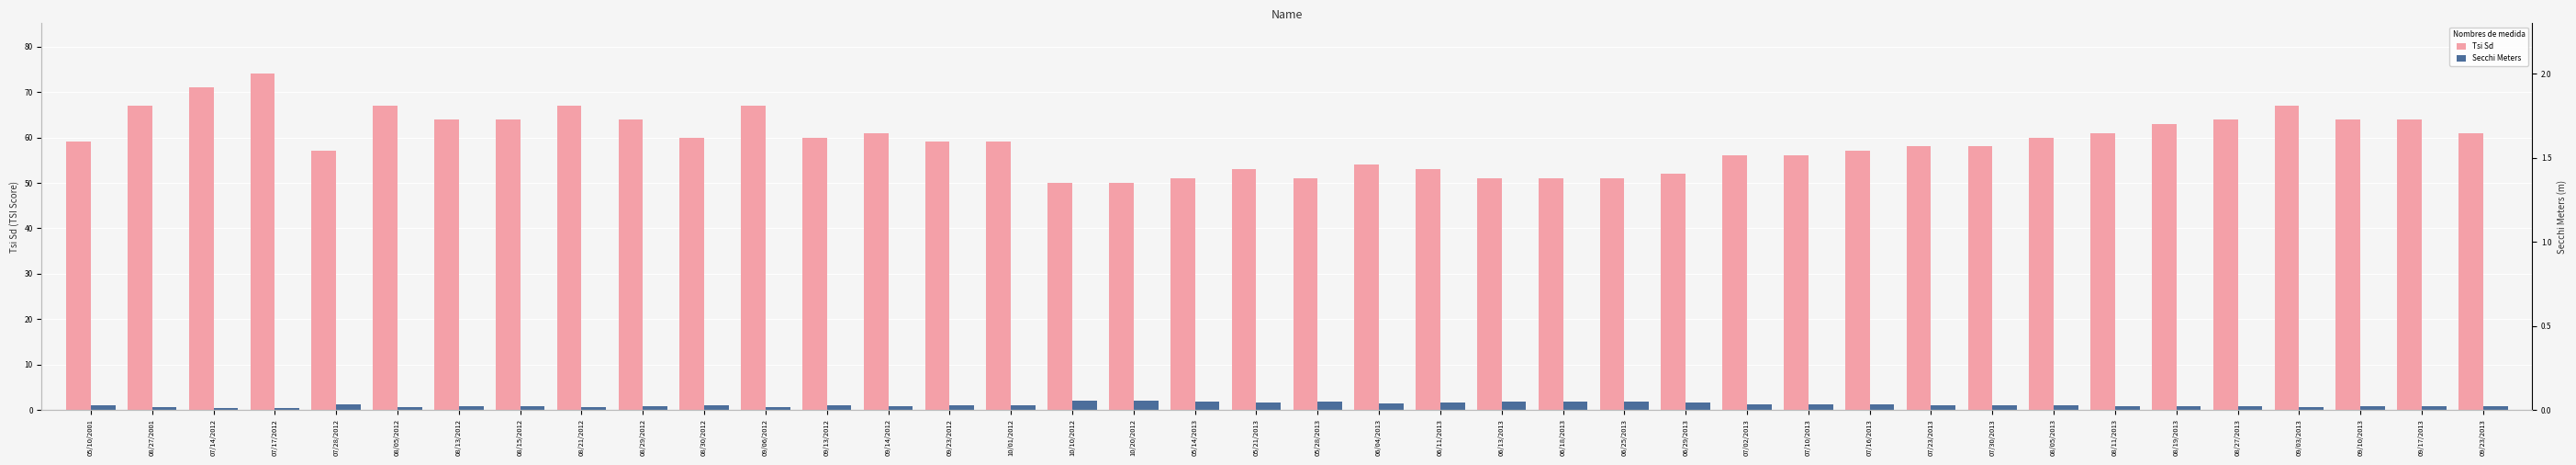

Which series has the largest total across all categories?

Tsi Sd